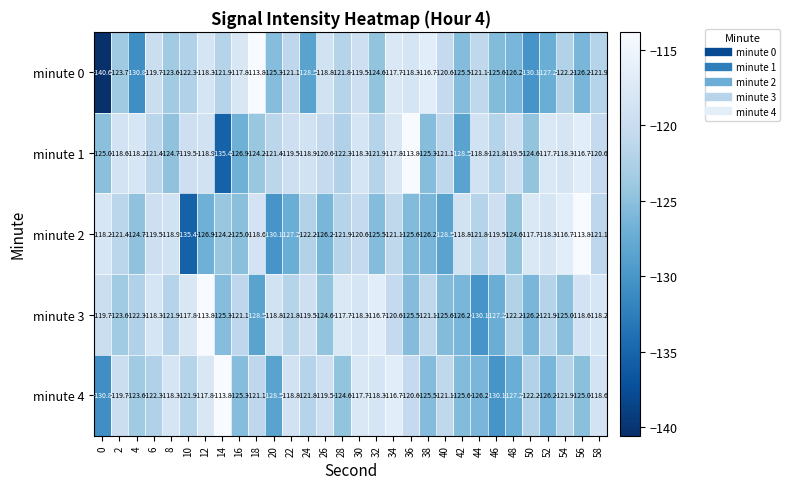

What is the spread (max minus min) of values at 10?

17.6